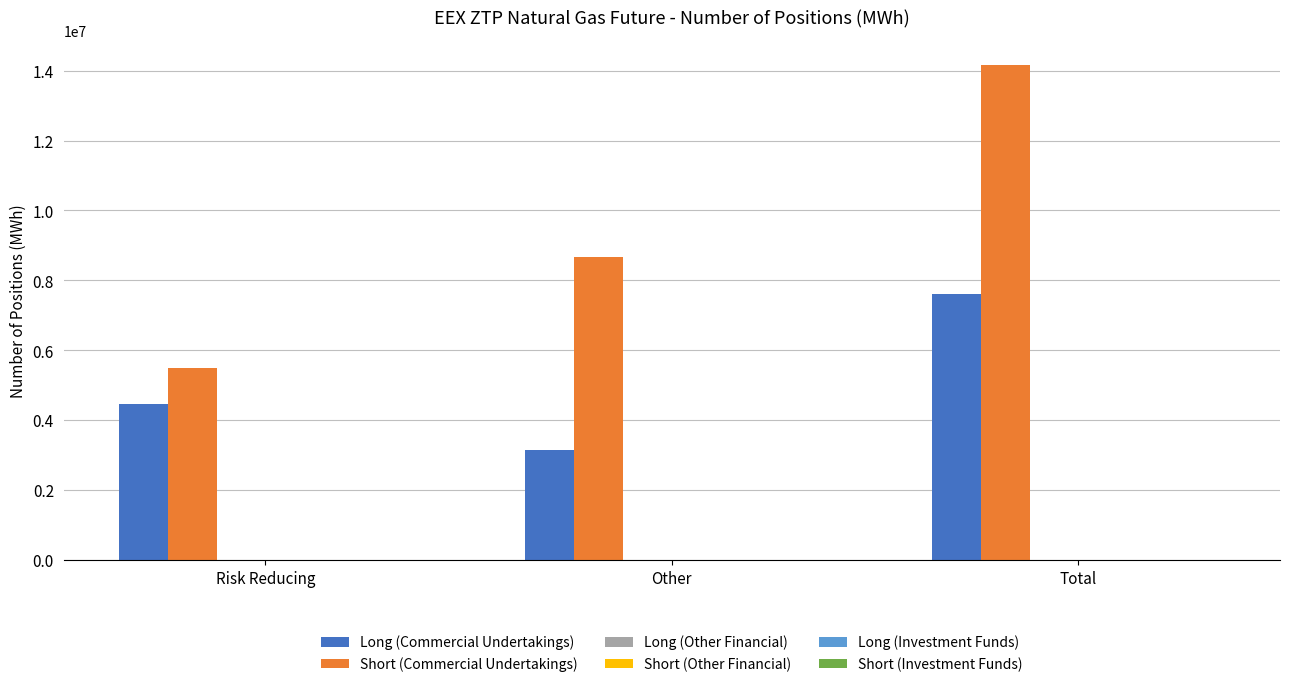

Reading left to right, what are all the values shown in this chart?

Long (Commercial Undertakings): 4468774	3151570	7620344
Short (Commercial Undertakings): 5502696	8660010	14162706